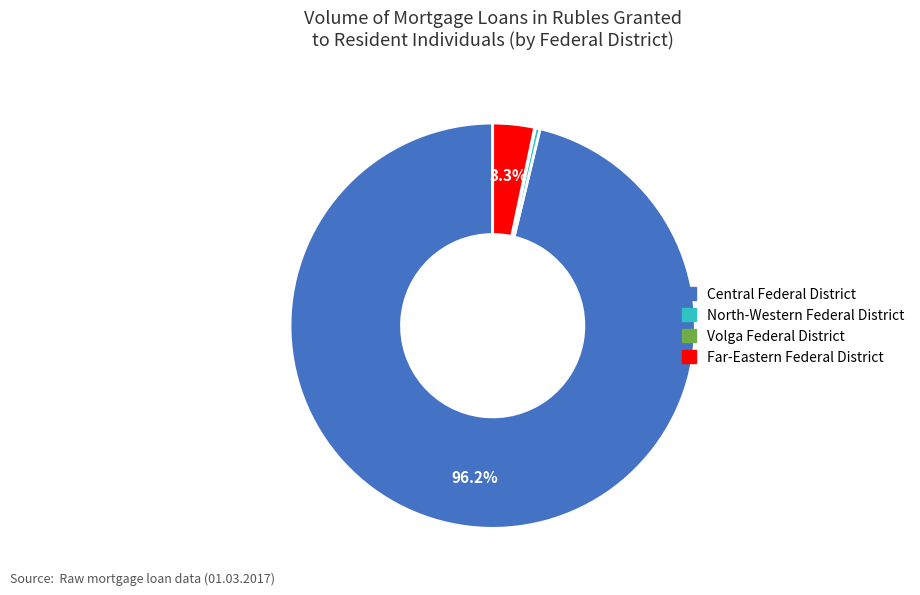

Is there a majority slice in this chart?

Yes